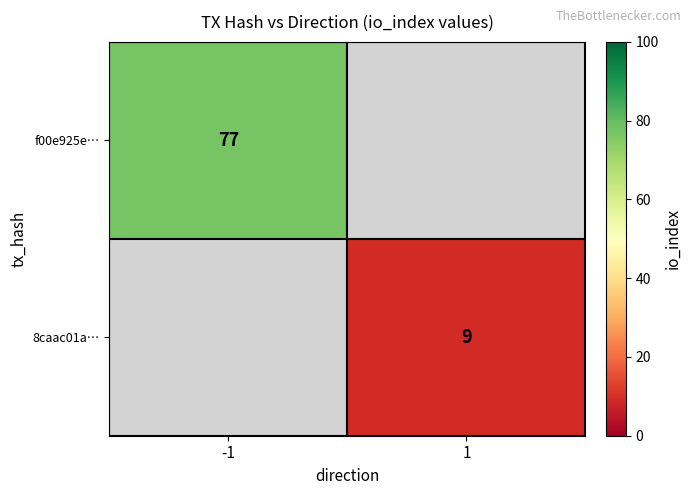

Is it true that 8caac01a… equals 9 at 1?

True